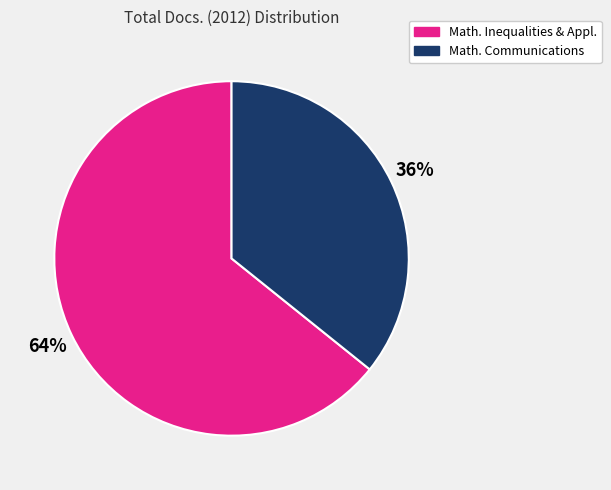

To the nearest percent, what is the difference between the largest and smallest slice percentages?

28%